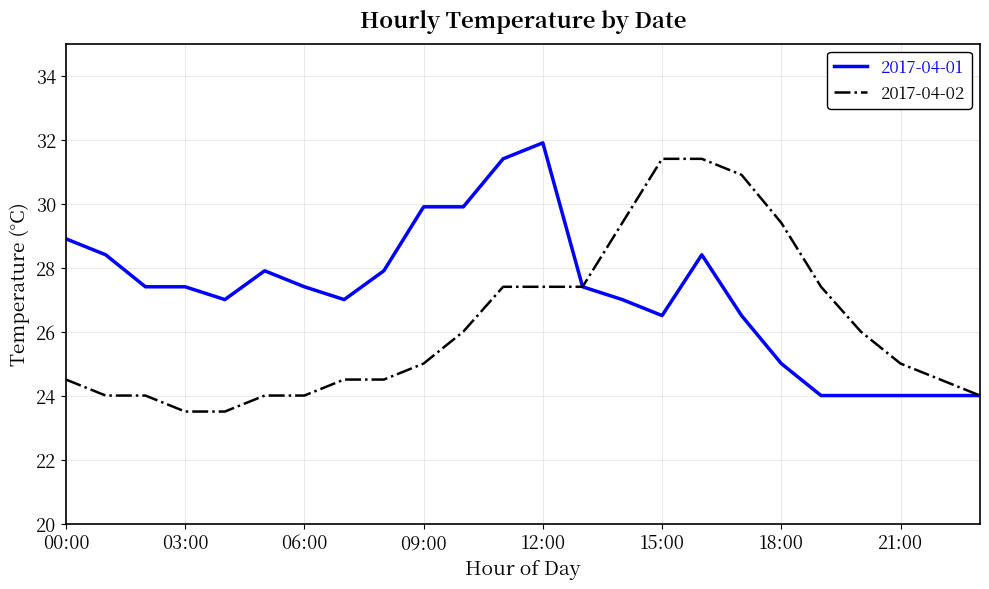

Rank the series by their average value, from highest to lowest.

2017-04-01, 2017-04-02